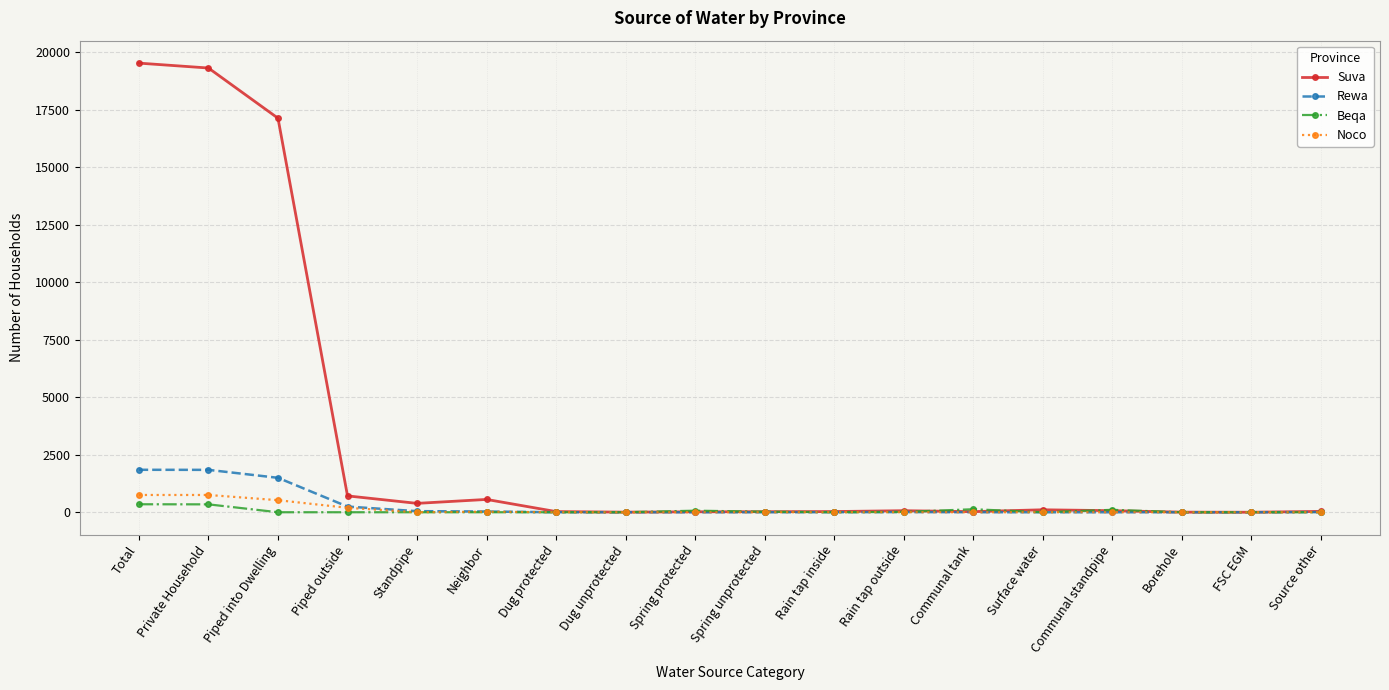

Which category has the highest value across all series?

Total